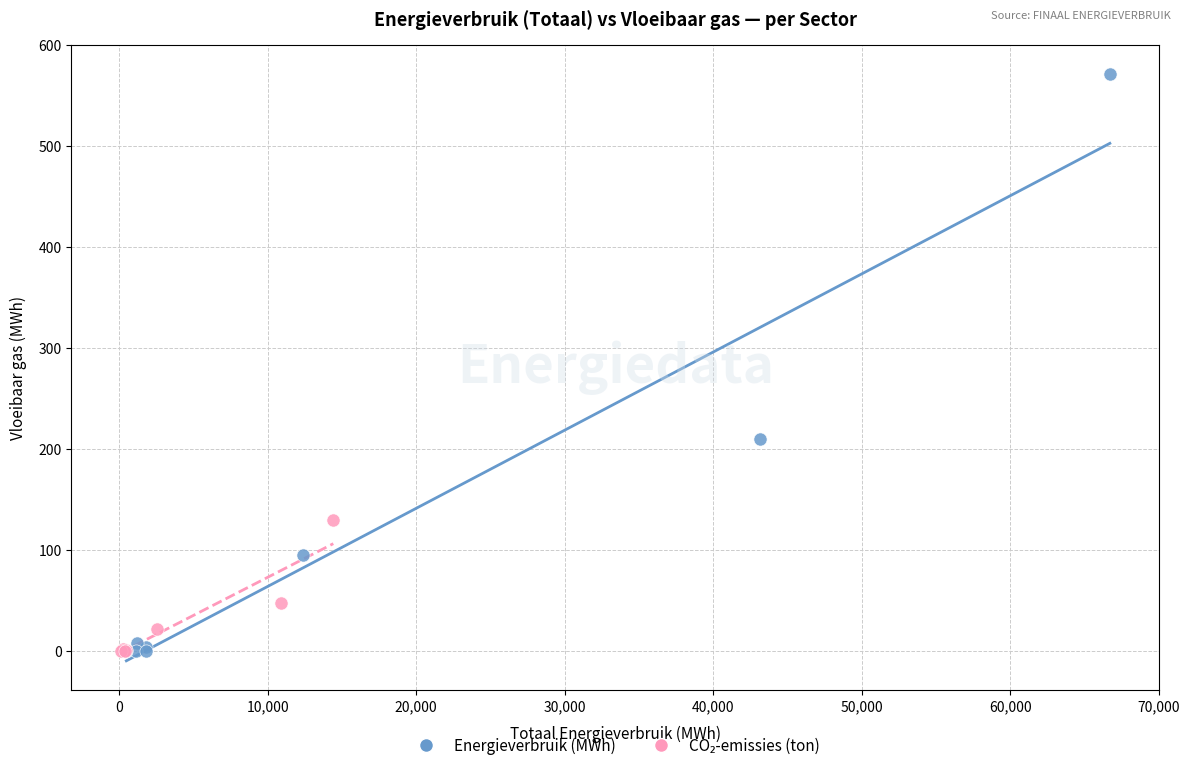

Which series has the widest spread of Y values?

Energieverbruik (MWh)